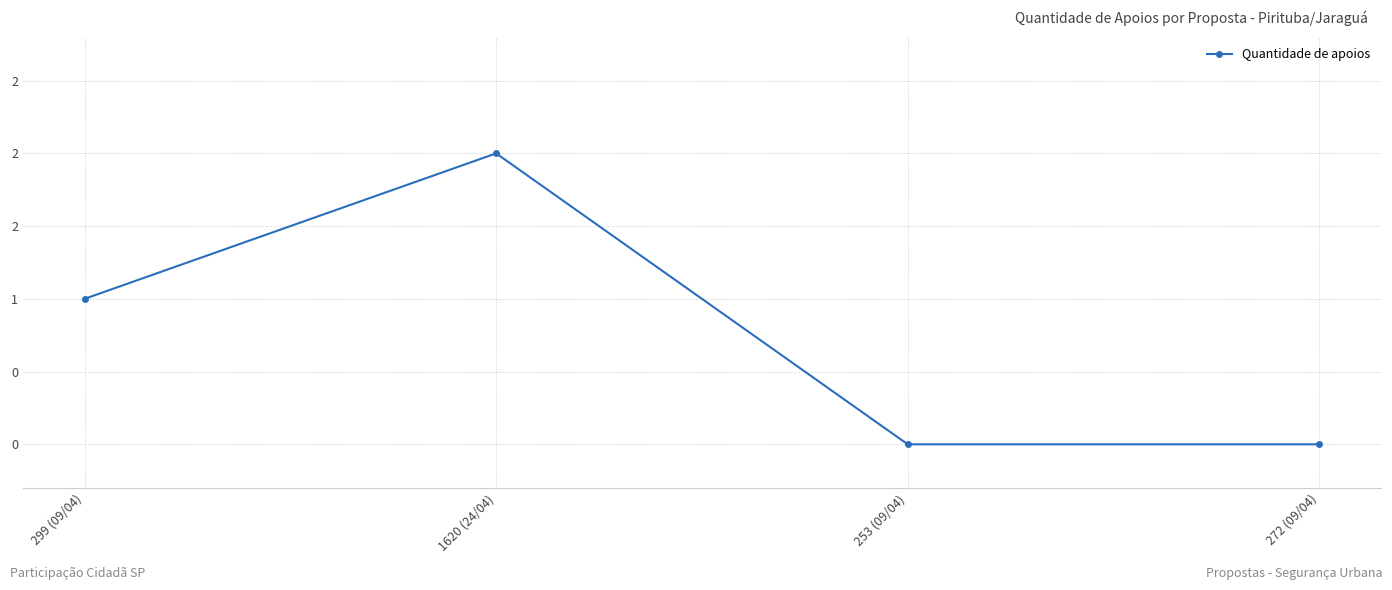

Reading right to left, list all the values displayed in this chart.

0	0	2	1